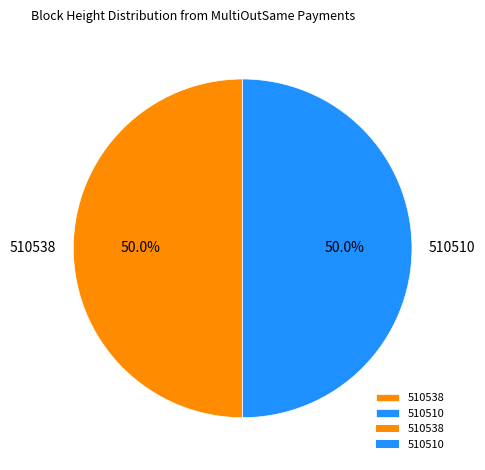

True or false: 510510 accounts for 50% of the total.

True